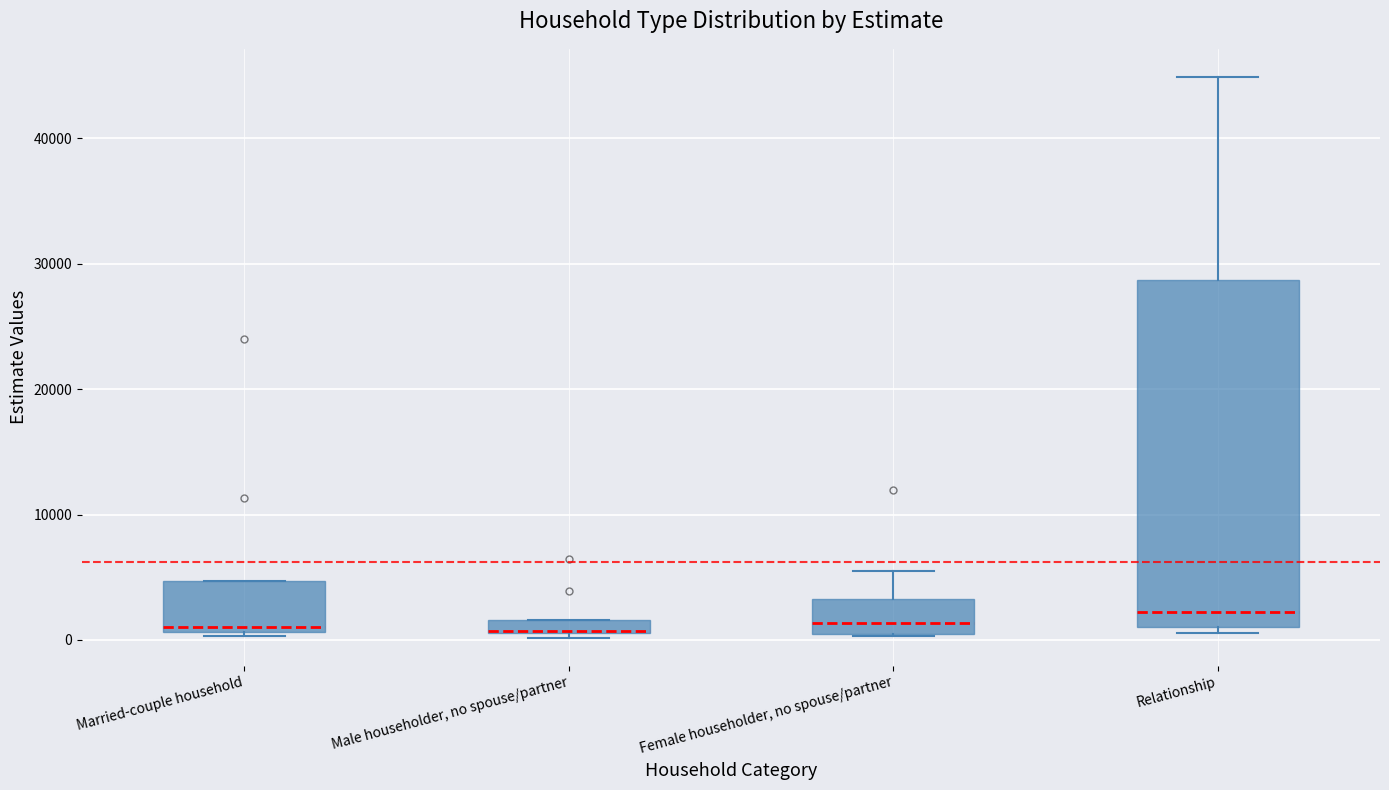

Comparing the boxes themselves (not the whiskers), which one is the tallest?

Relationship